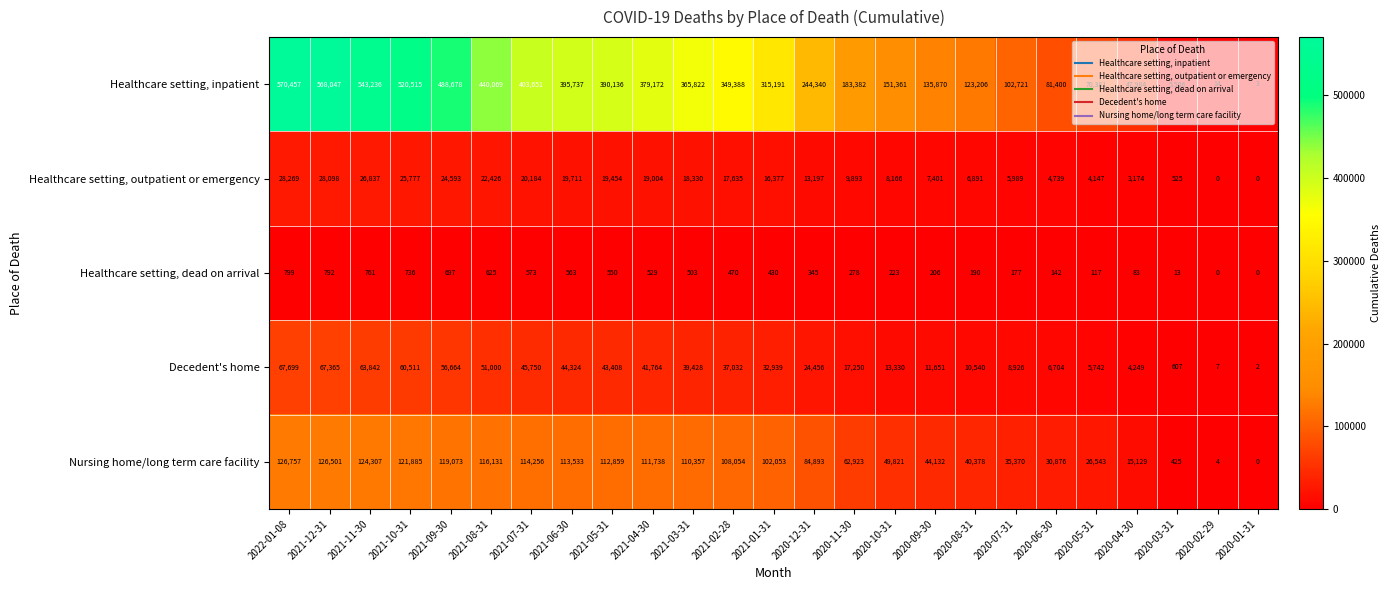

At 2020-06-30, list the series in order from largest to smallest.

Healthcare setting, inpatient, Nursing home/long term care facility, Decedent's home, Healthcare setting, outpatient or emergency, Healthcare setting, dead on arrival